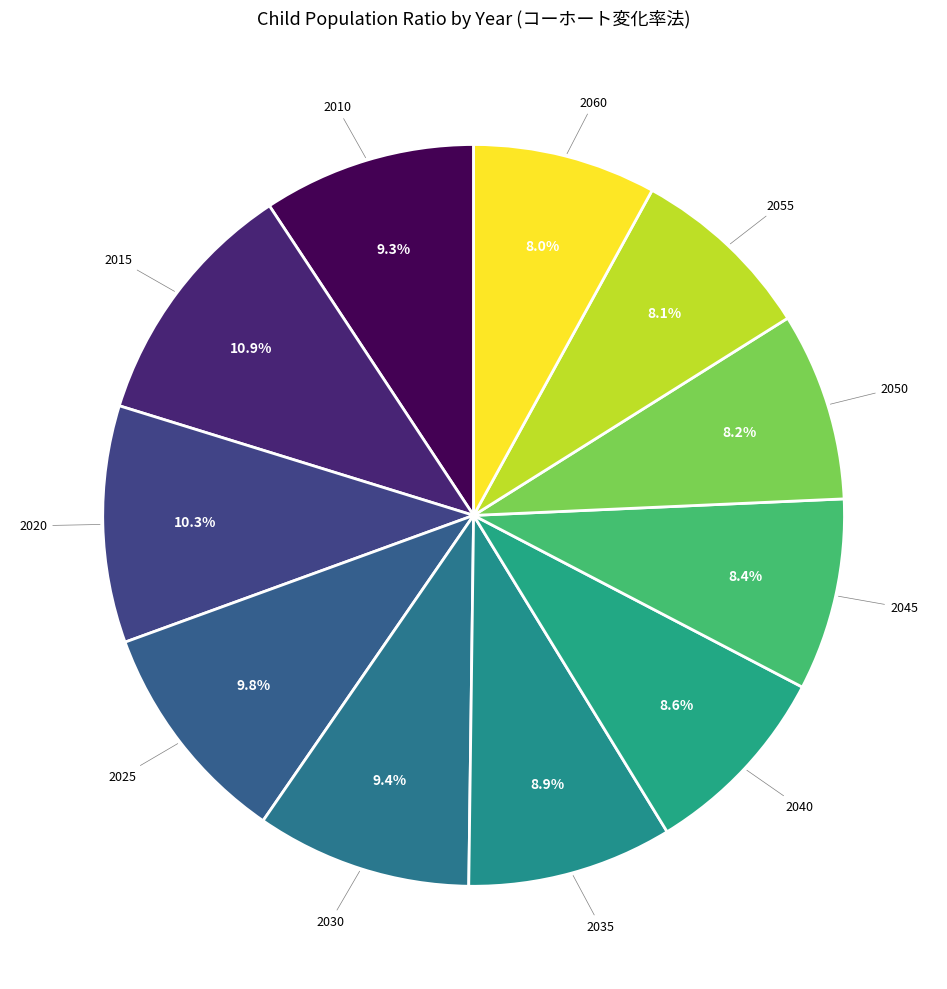

Which slice is the largest?

2015